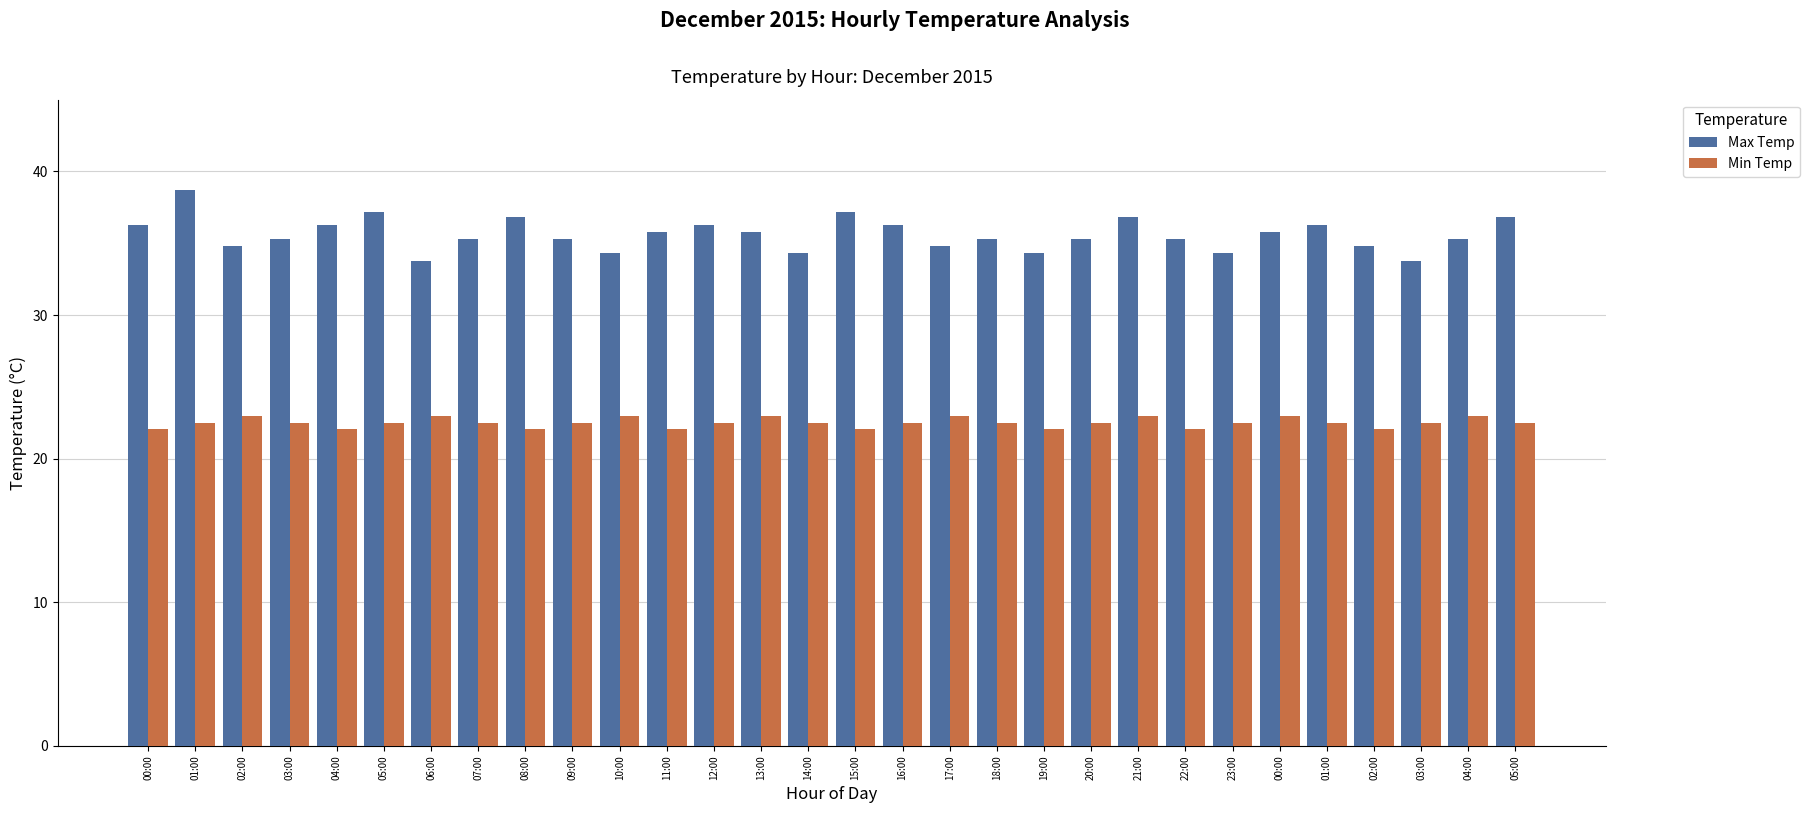

Which category has the lowest value across all series?

00:00